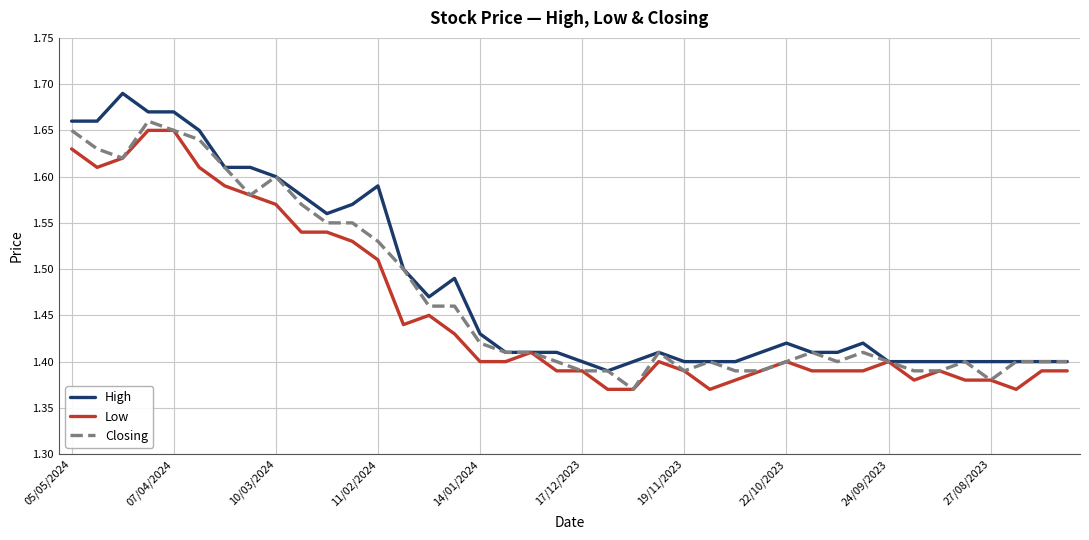

True or false: High has a value of 2.4 at 07/04/2024.

False